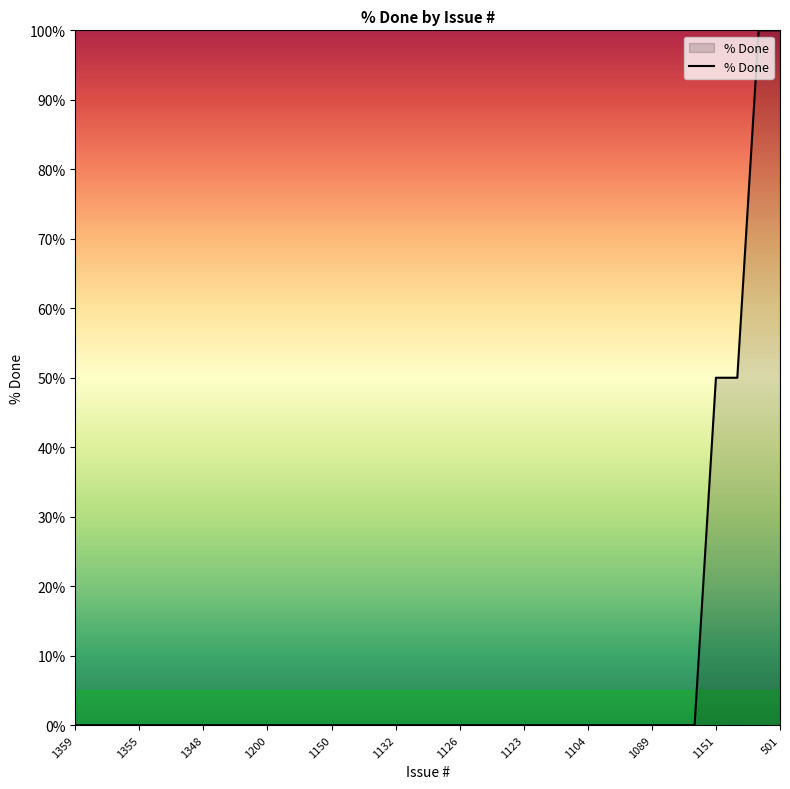

True or false: there are more than 2 points higher than both neighbors.

False